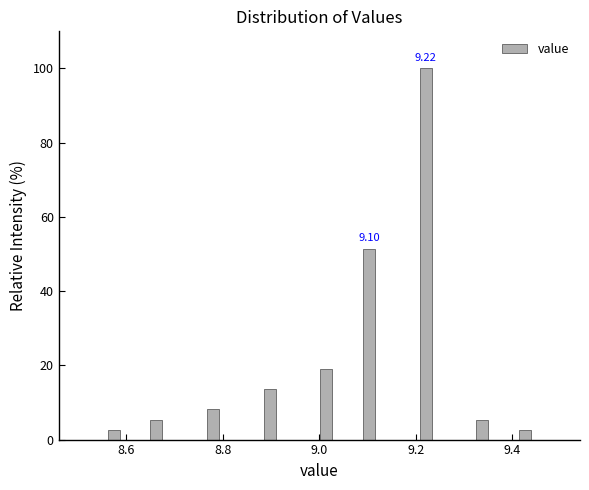

Around what value on the x-axis is the tallest bar? Give the approximate position of its centre, as read against the axis.

9.22